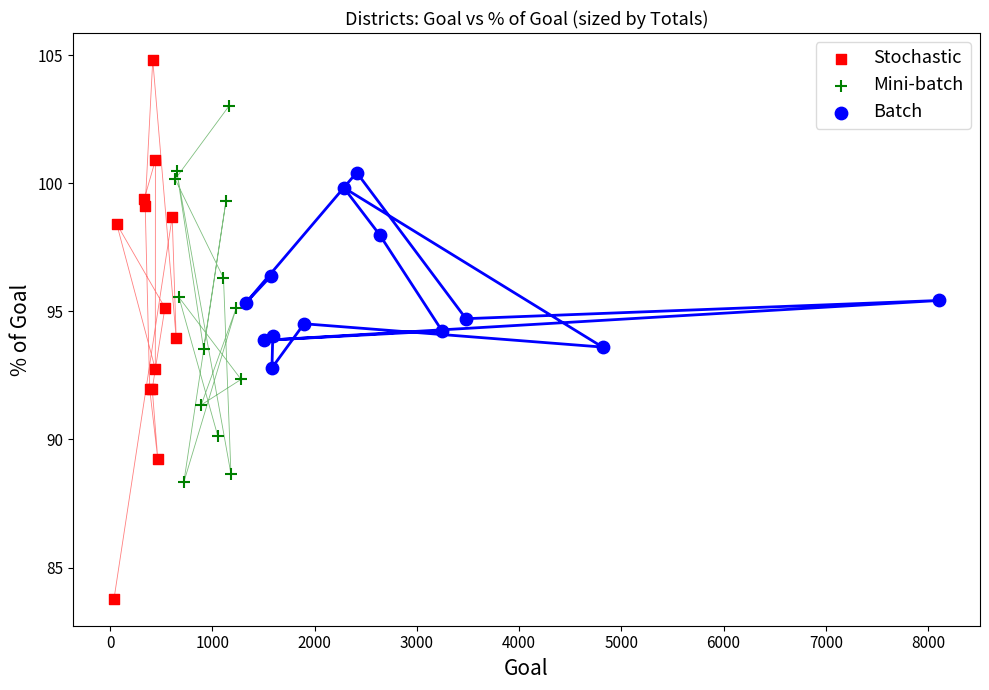

Which series has the largest Y range (max minus min)?

Stochastic